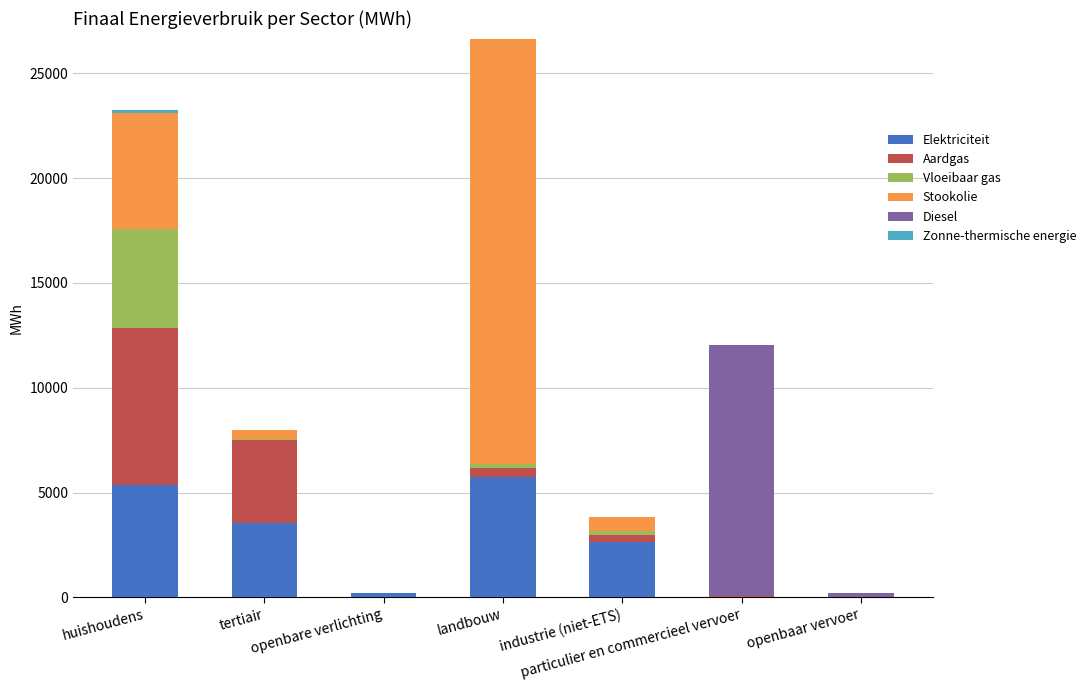

What is the maximum value for Elektriciteit?

5749.2